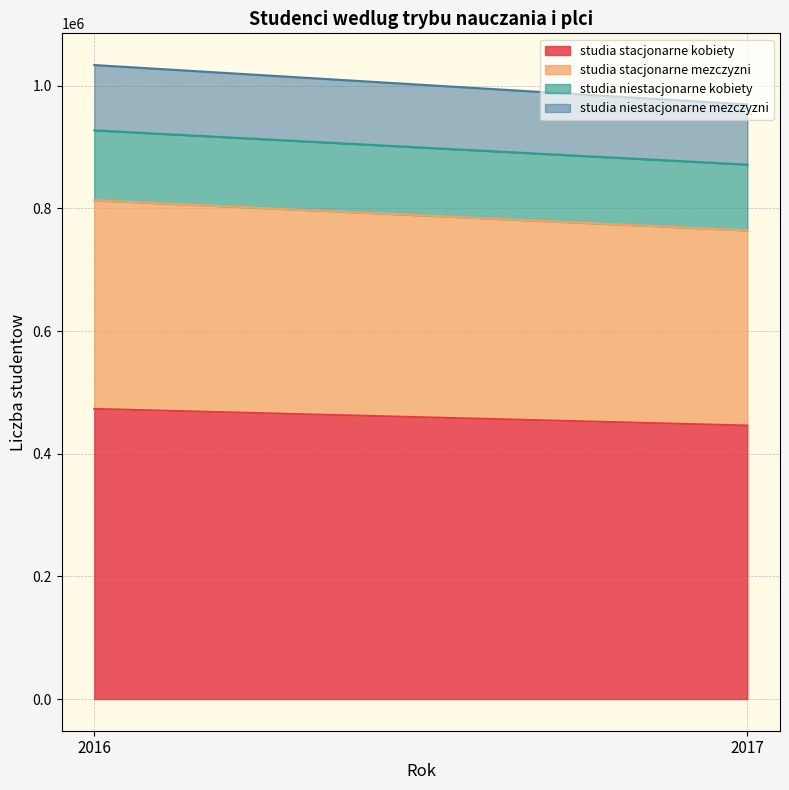

List the labels in order of studia niestacjonarne kobiety value, smallest first.

2017, 2016